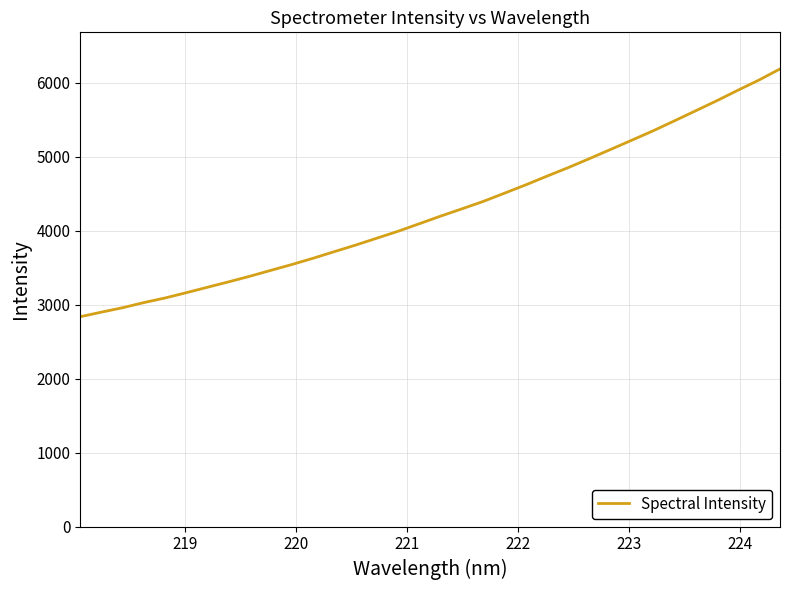

Is this an area chart (filled region under the line)?

No